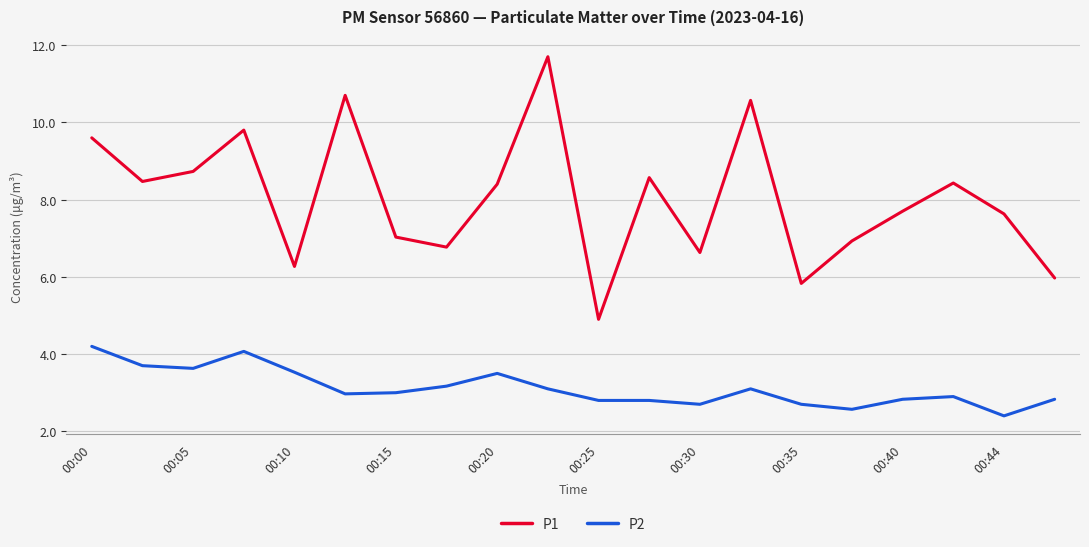

True or false: P1 and P2 intersect in this chart.

False